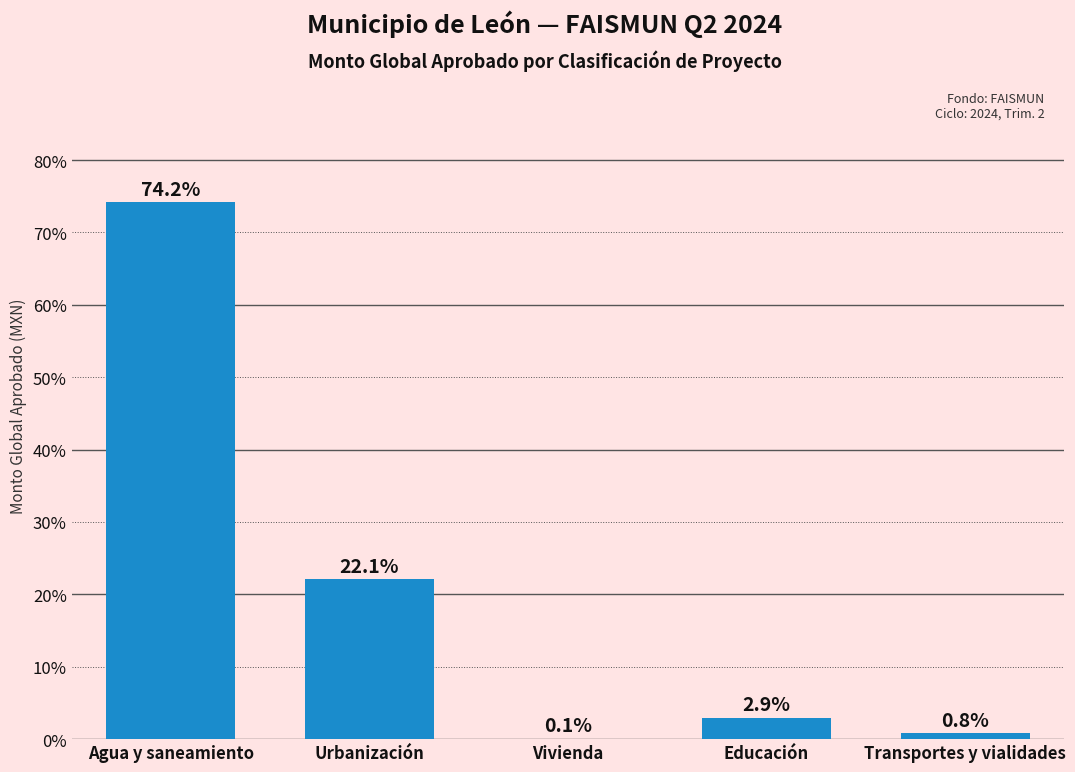

At which label does the data first exceed 2?

Agua y saneamiento